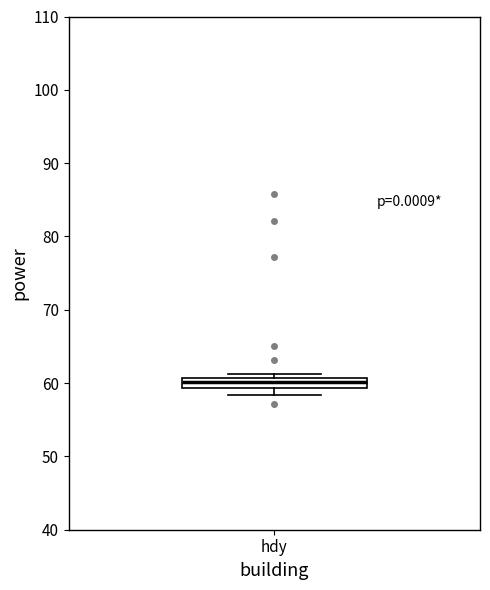

Where does the median line of the box for hdy sit on the y-axis? The values are not printed on the chart, so give them approximately, as read against the axis.

60